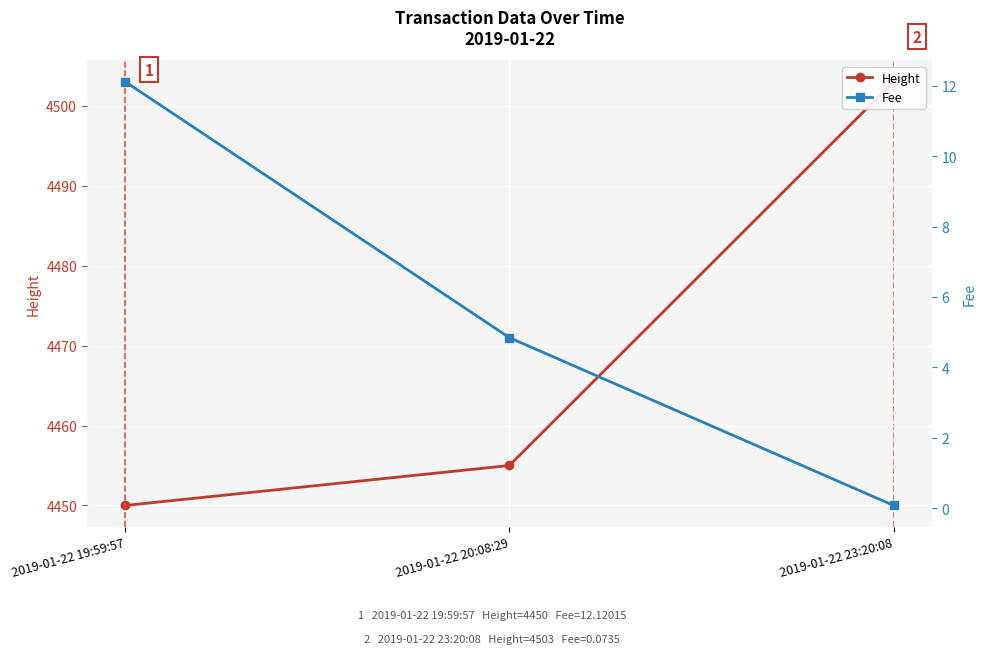

What is the label of the 3rd point from the right?

2019-01-22 19:59:57